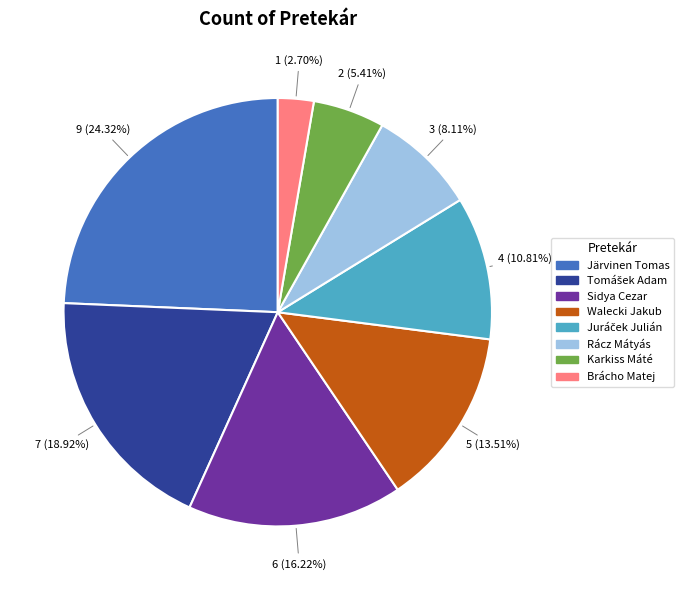

Do Karkiss Máté and Brácho Matej together represent more than half of the pie?

No